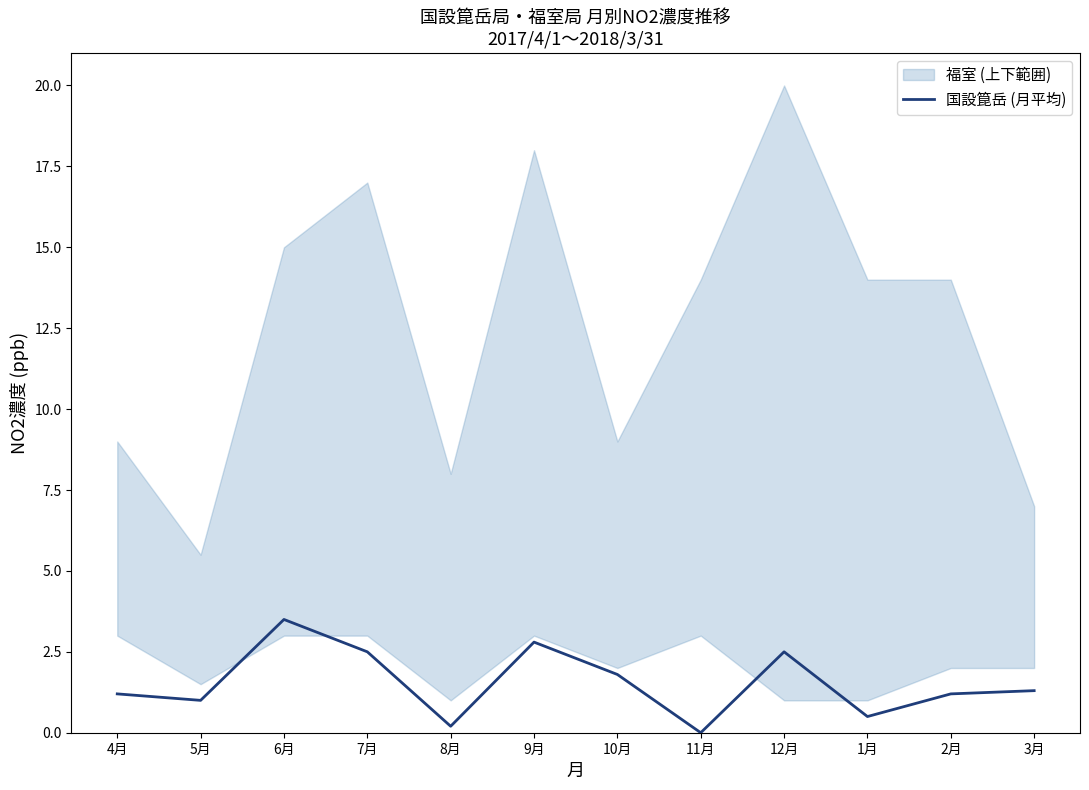

Rank the categories by value from lowest to highest.

11月, 8月, 1月, 5月, 4月, 2月, 3月, 10月, 7月, 12月, 9月, 6月